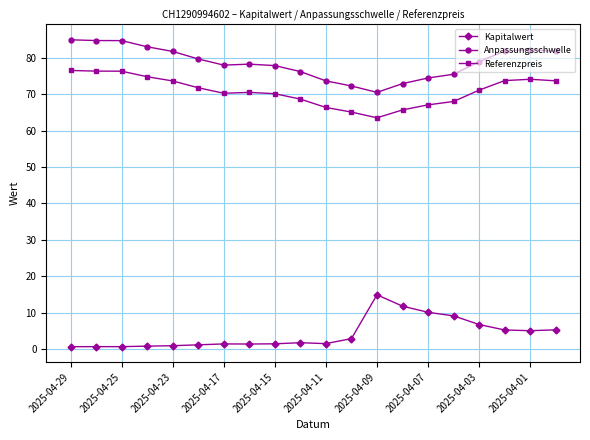

How many data points does each series have?

20